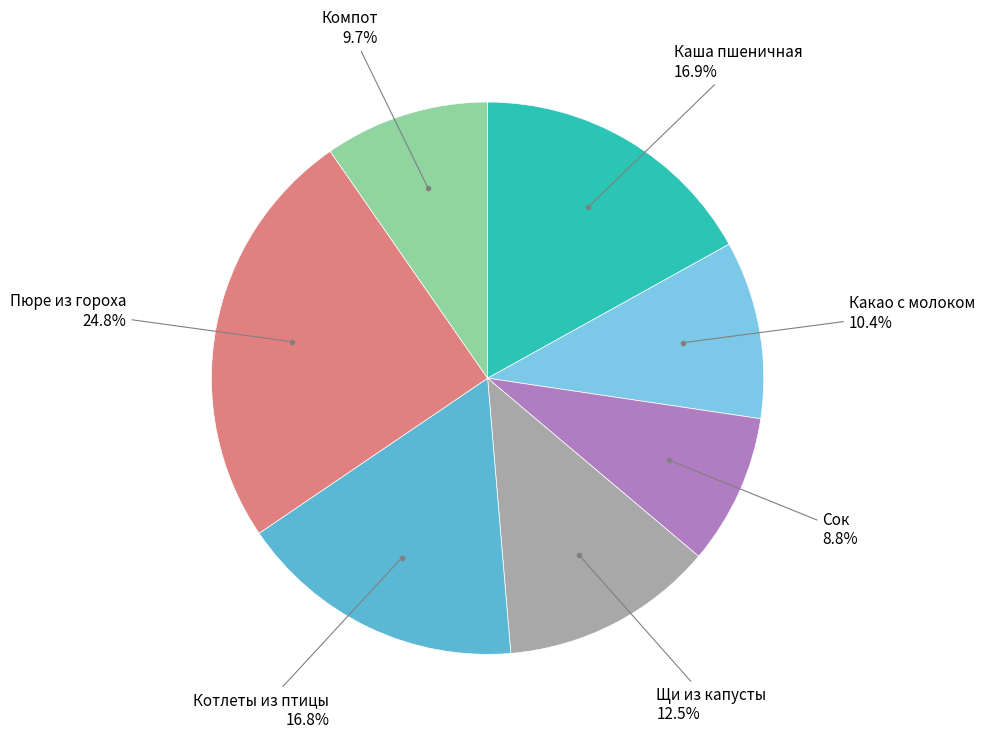

Does any single category account for the majority?

No